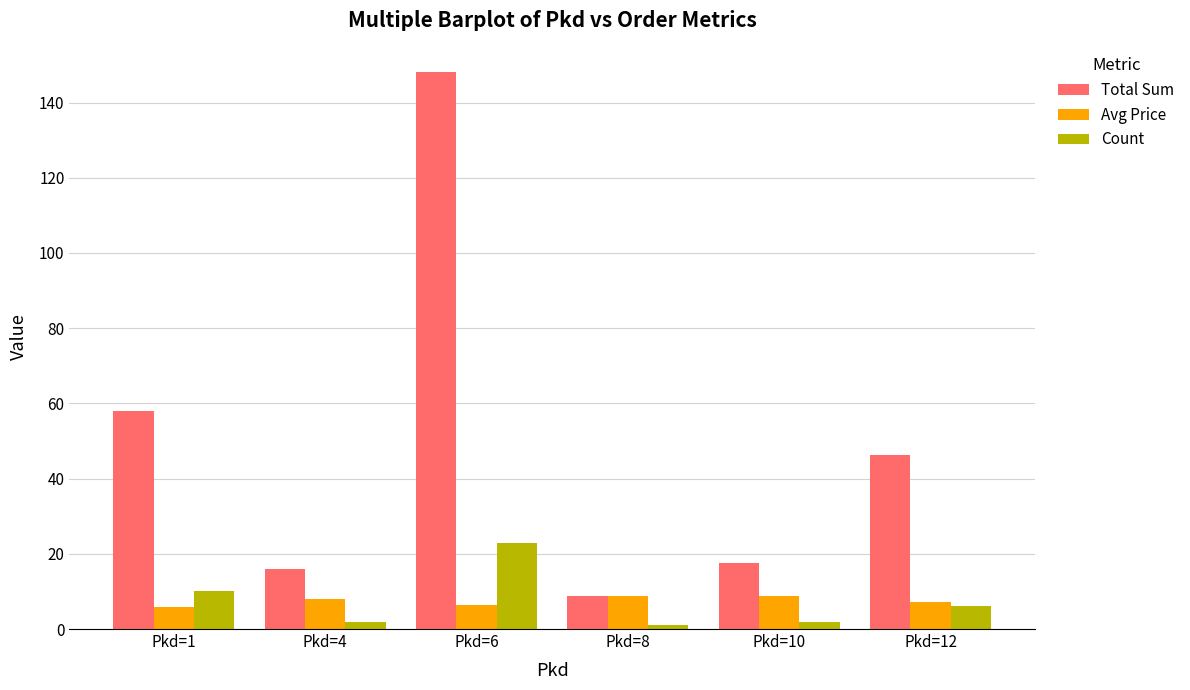

How many bars are there in each group?

3